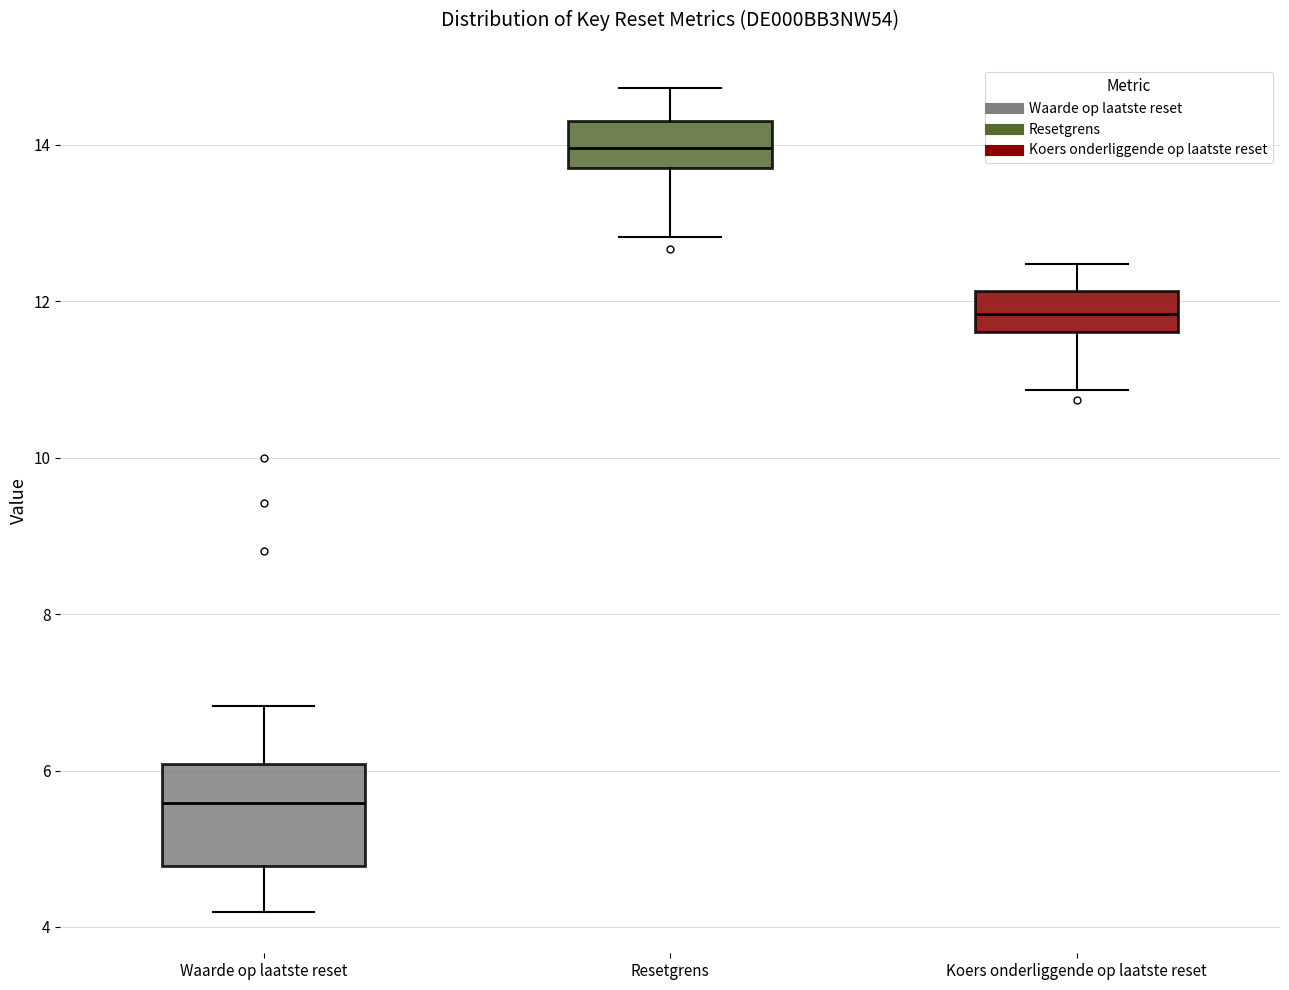

Reading left to right, read every box against the y-axis: the position of its median line, the range the box covers, and the ends of its whiskers. The values are not printed on the chart, so give them approximately, as read against the axis.

Waarde op laatste reset: median 5.6, box 4.8 to 6.0, whiskers 4.2 to 6.8
Resetgrens: median 14.0, box 13.8 to 14.4, whiskers 12.8 to 14.8
Koers onderliggende op laatste reset: median 11.8, box 11.6 to 12.2, whiskers 10.8 to 12.4